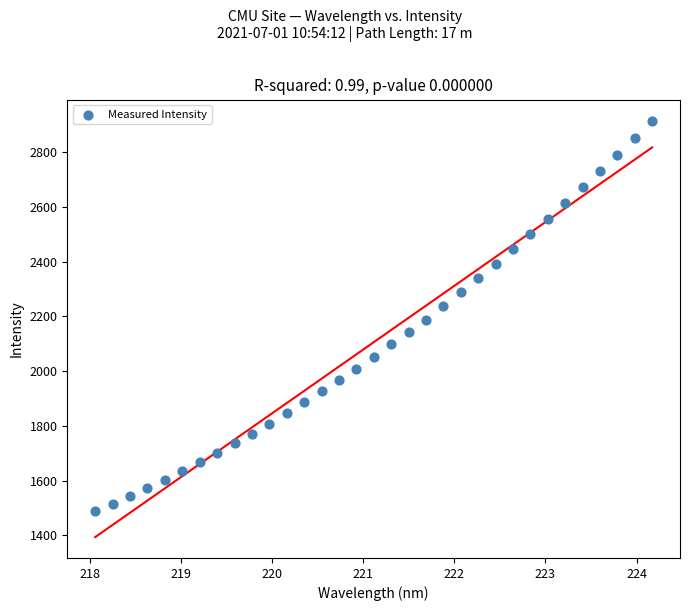

What is the range of X values (max minus min)?

6.1